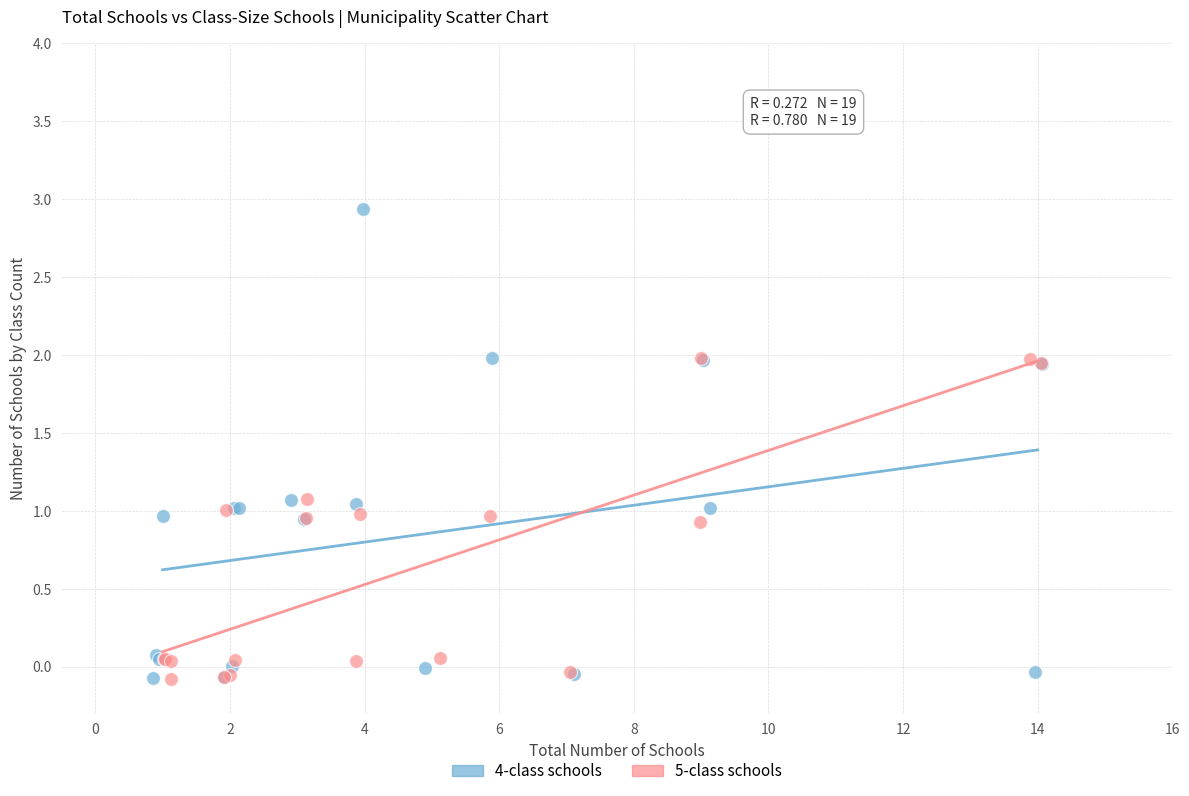

Which series has the largest Y range (max minus min)?

4-class schools